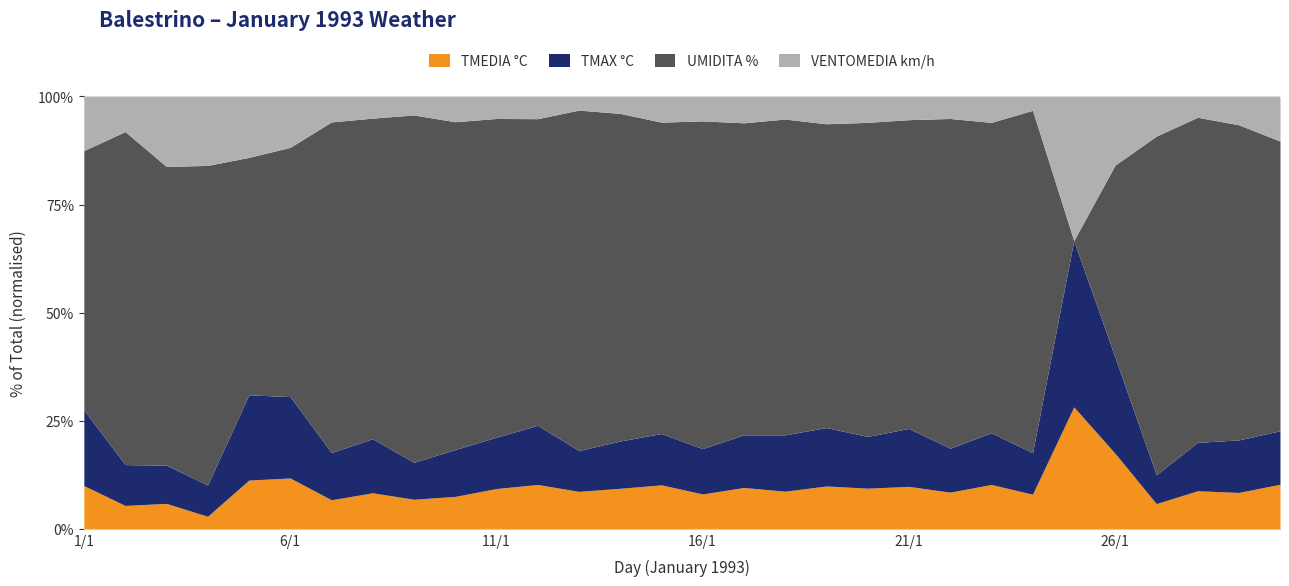

True or false: TMAX °C and TMEDIA °C cross at least once.

False